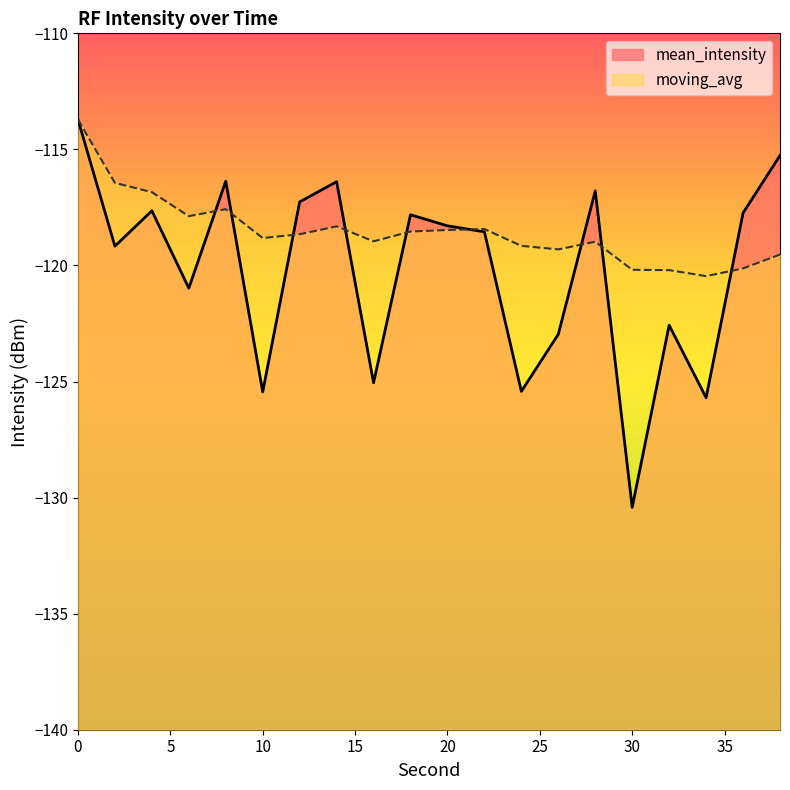

After their last crossing, which series has the higher values: mean_intensity or moving_avg?

mean_intensity